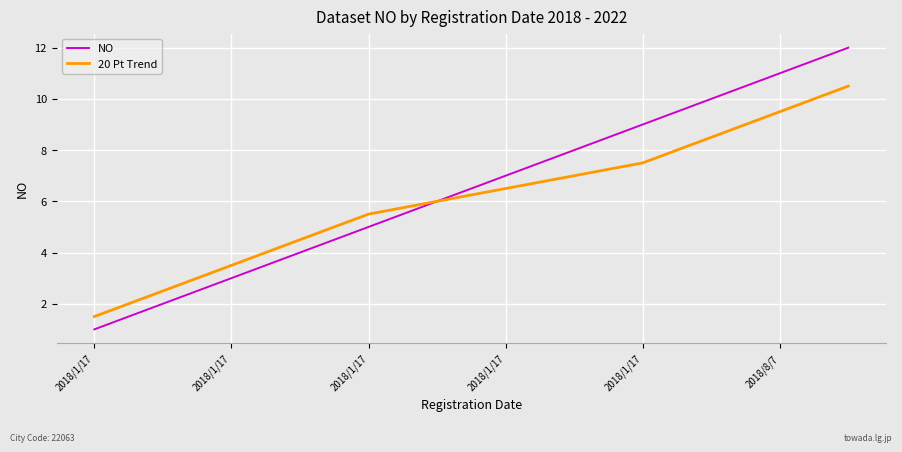

List the series in order of their peak value, lowest first.

20 Pt Trend, NO